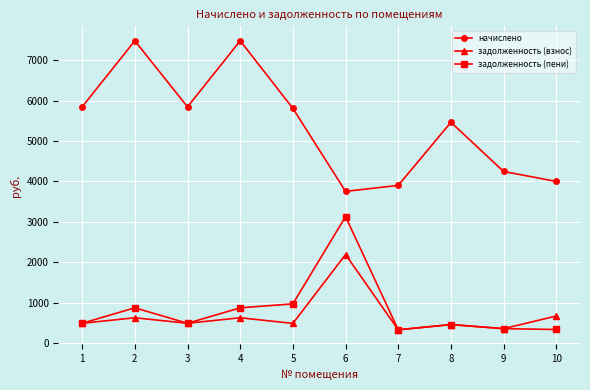

What is the spread (max minus min) of values at 2?

6861.9